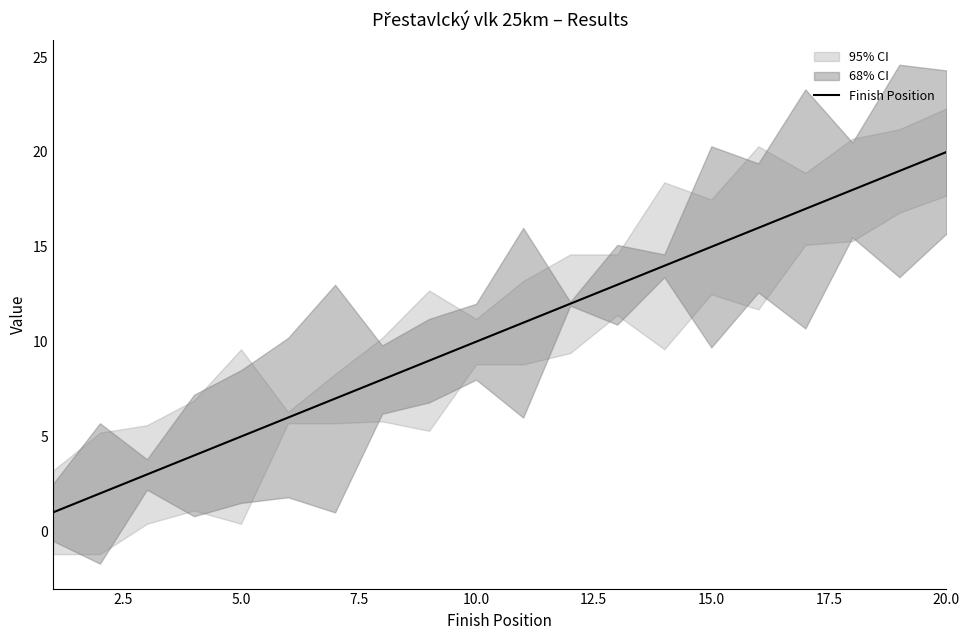

What is the maximum value for Finish Position?

20